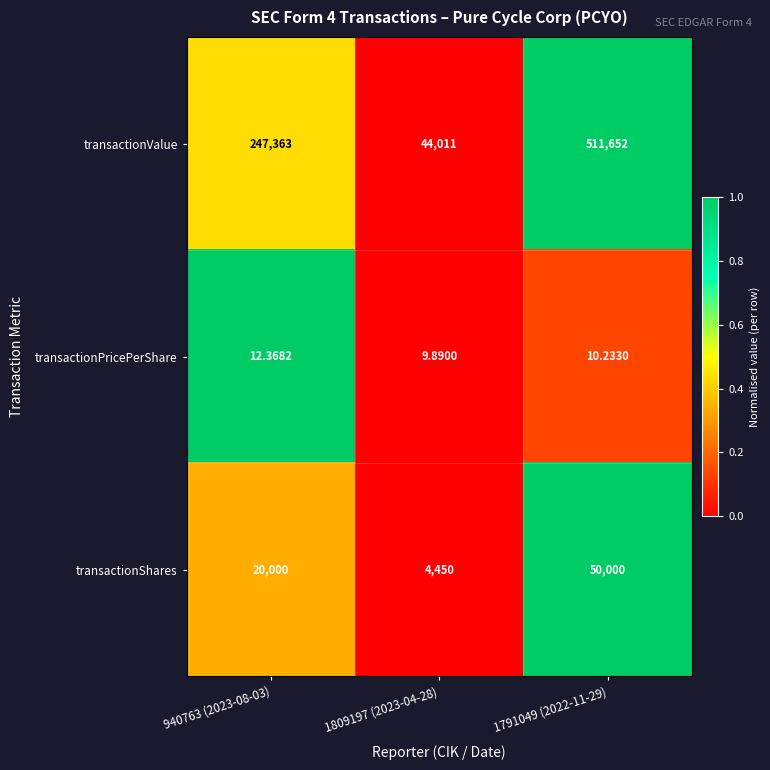

Rank the series by their maximum value, from highest to lowest.

transactionValue, transactionShares, transactionPricePerShare